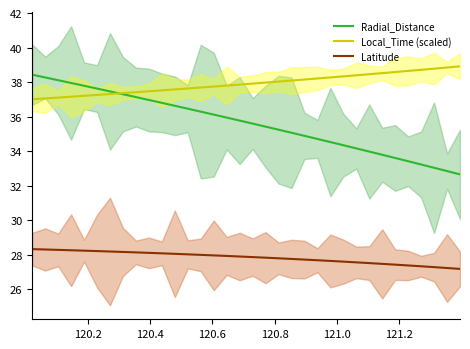

List the series in order of their overall mean, lowest first.

Latitude, Radial_Distance, Local_Time (scaled)